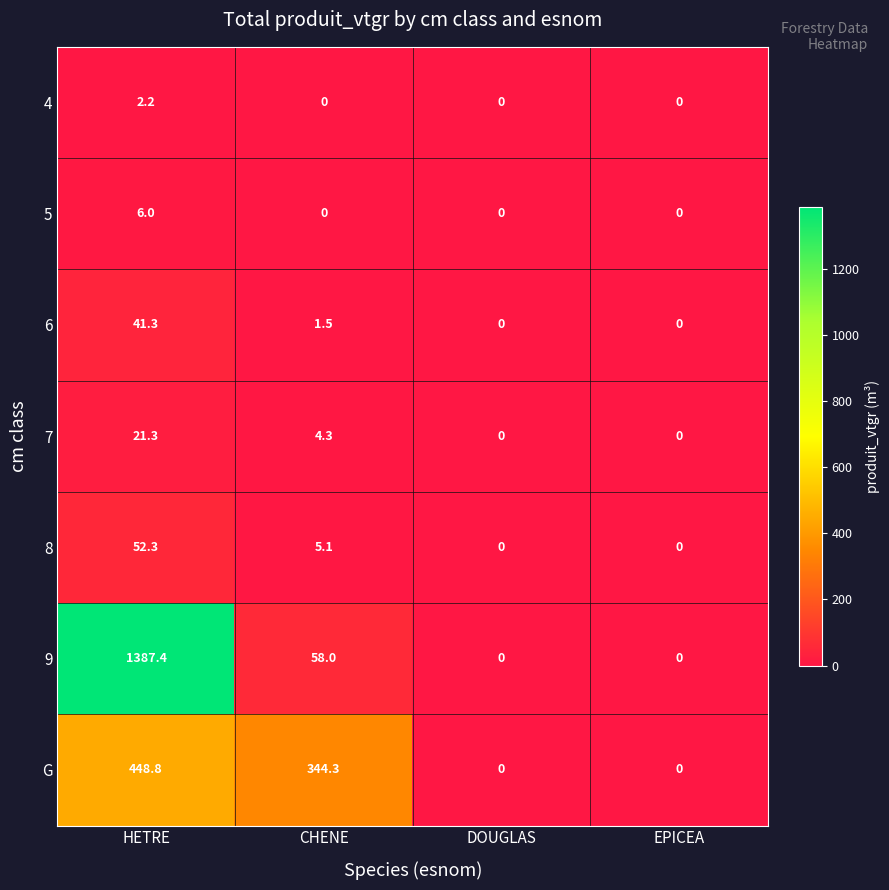

Where is 8 nearest to the value 26?

CHENE